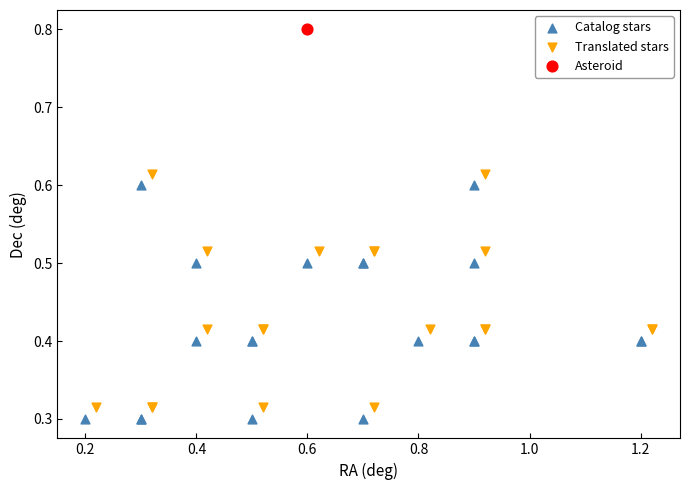

Which series reaches the maximum Y coordinate?

Asteroid